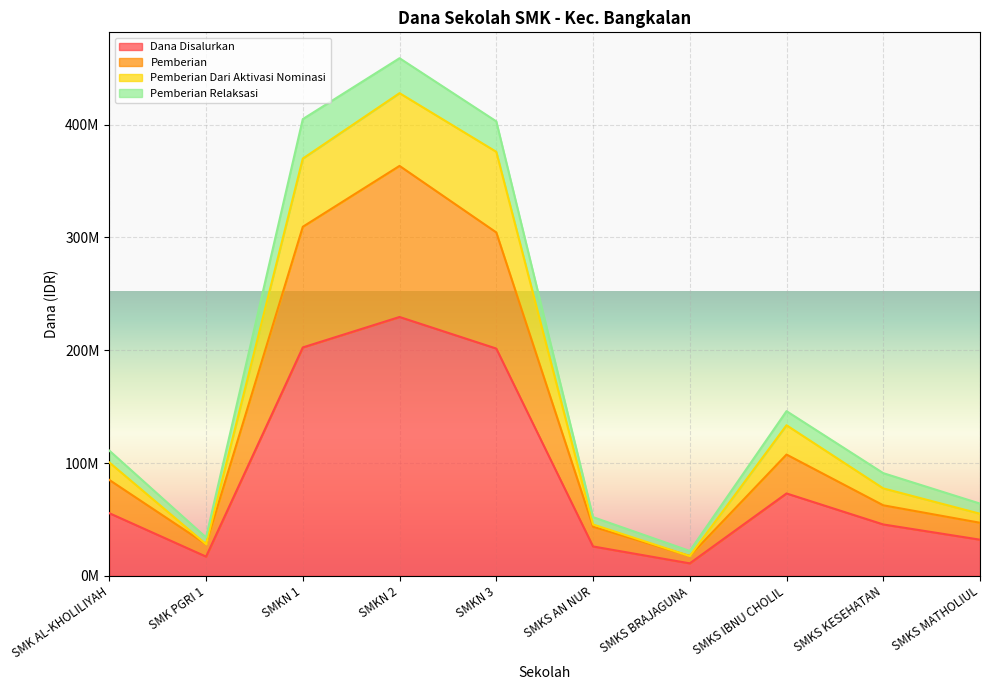

At which label does Pemberian first exceed 85000000?

SMKN 1